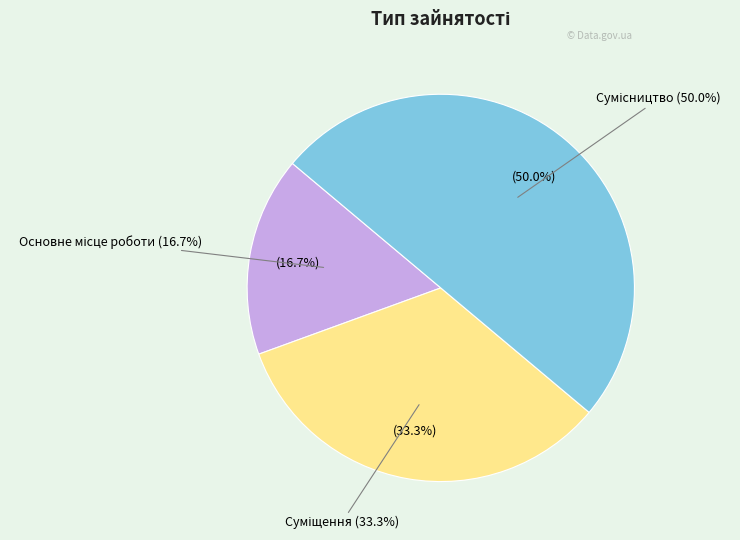

Is the sum of Основне місце роботи and Сумісництво greater than half?

Yes